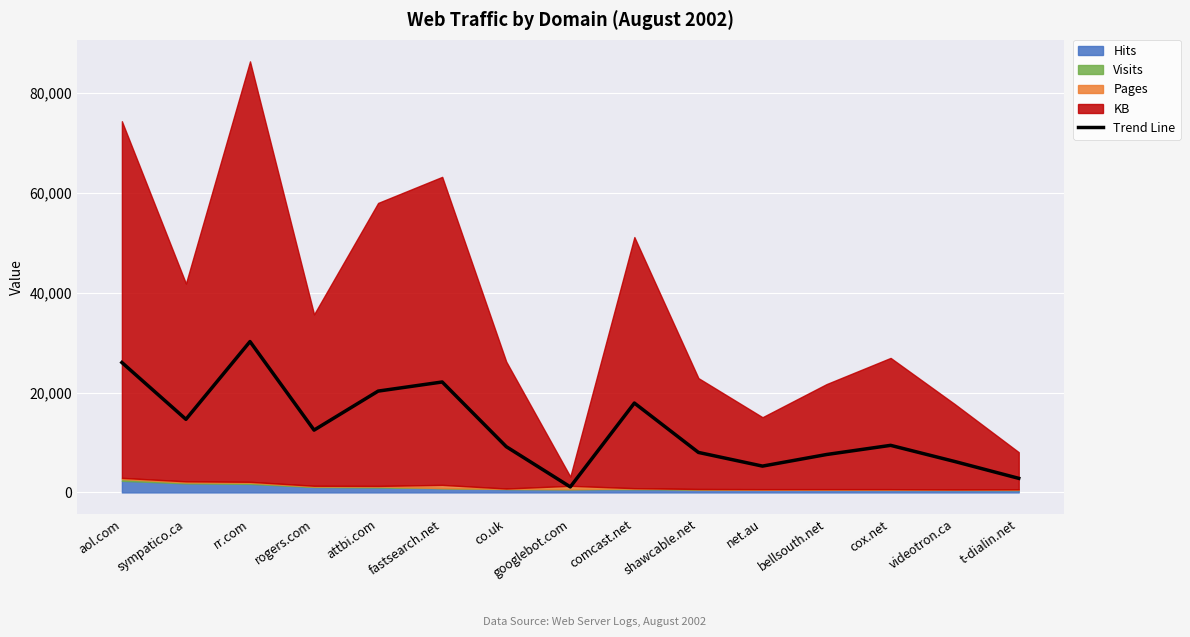

Reading left to right, transcribe all the data shown in this chart.

aol.com=26039.3	sympatico.ca=14654.8	rr.com=30237.5	rogers.com=12491.8	attbi.com=20307.3	fastsearch.net=22135.4	co.uk=9175.9	googlebot.com=1109.5	comcast.net=17912.6	shawcable.net=8018.1	net.au=5275.9	bellsouth.net=7599.5	cox.net=9436.0	videotron.ca=6201.6	t-dialin.net=2824.5